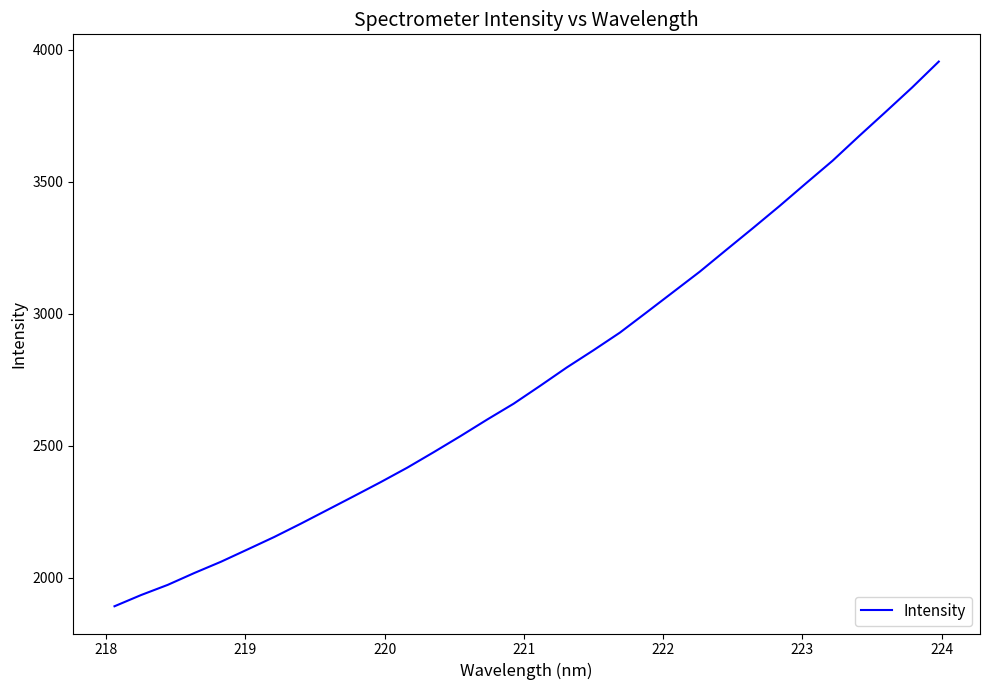

How many values exceed 2726?

16